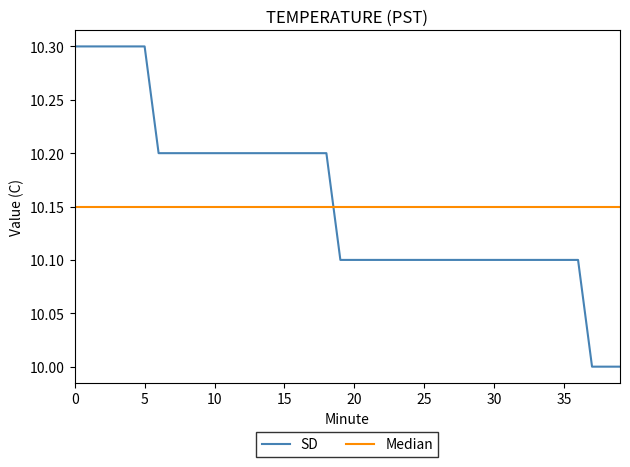

At how many categories does at least one series exceed 10?

40